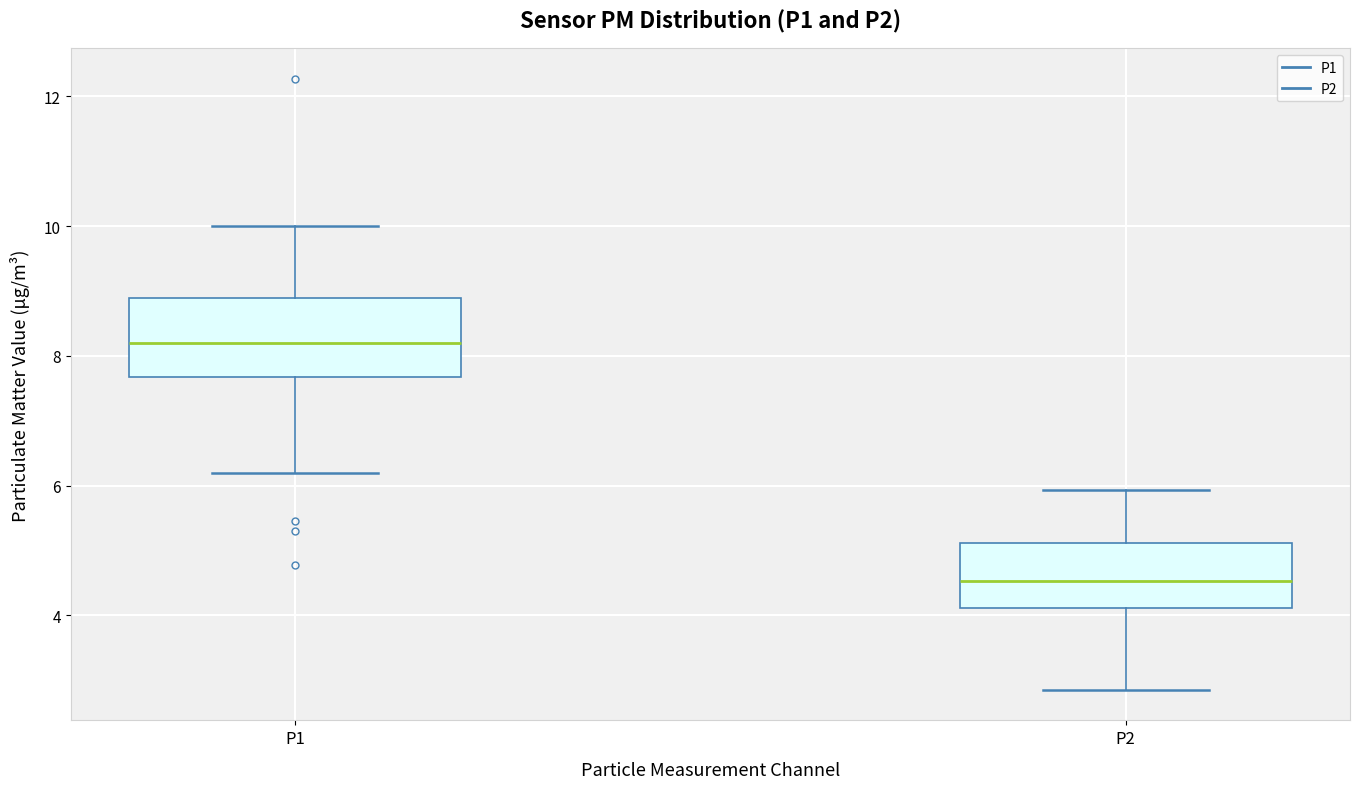

Reading left to right, read every box against the y-axis: the position of its median line, the range the box covers, and the ends of its whiskers. The values are not printed on the chart, so give them approximately, as read against the axis.

P1: median 8.2, box 7.6 to 8.8, whiskers 6.2 to 10.0
P2: median 4.6, box 4.2 to 5.2, whiskers 2.8 to 6.0